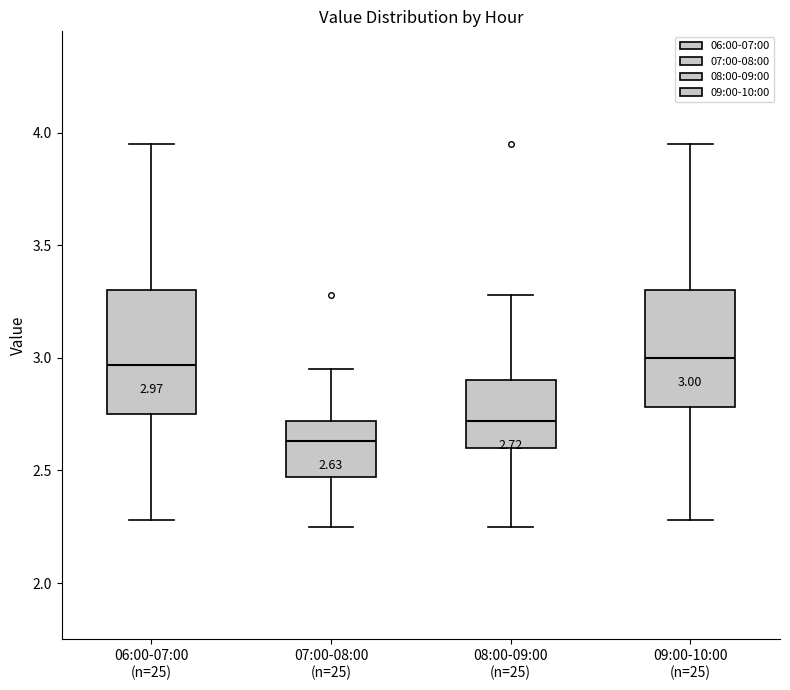

Which box has the lowest median line?

07:00-08:00 (n=25)